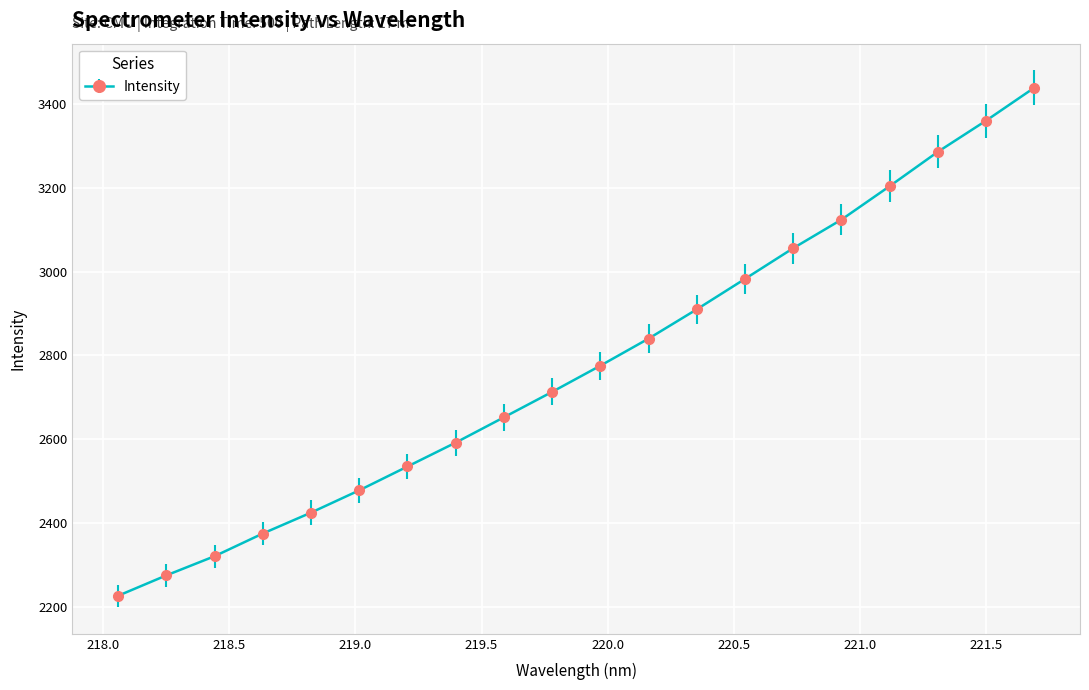

True or false: there are more than 1 points higher than both neighbors.

False